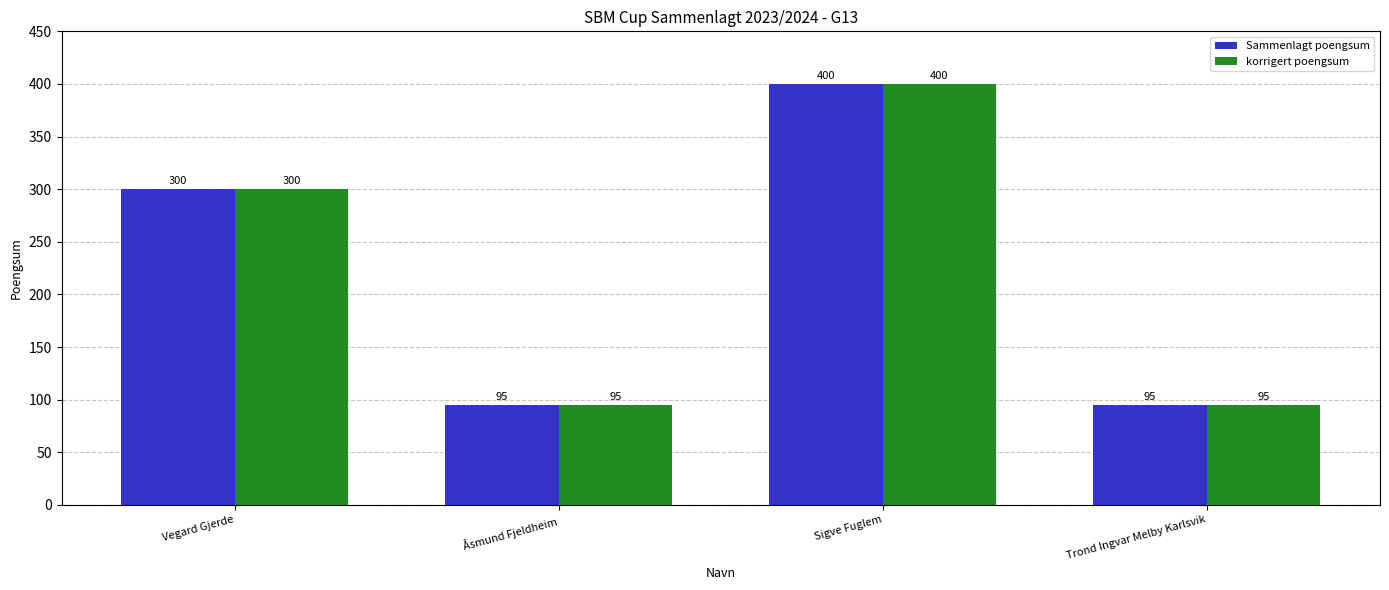

What is the total value across all series at Trond Ingvar Melby Karlsvik?

190